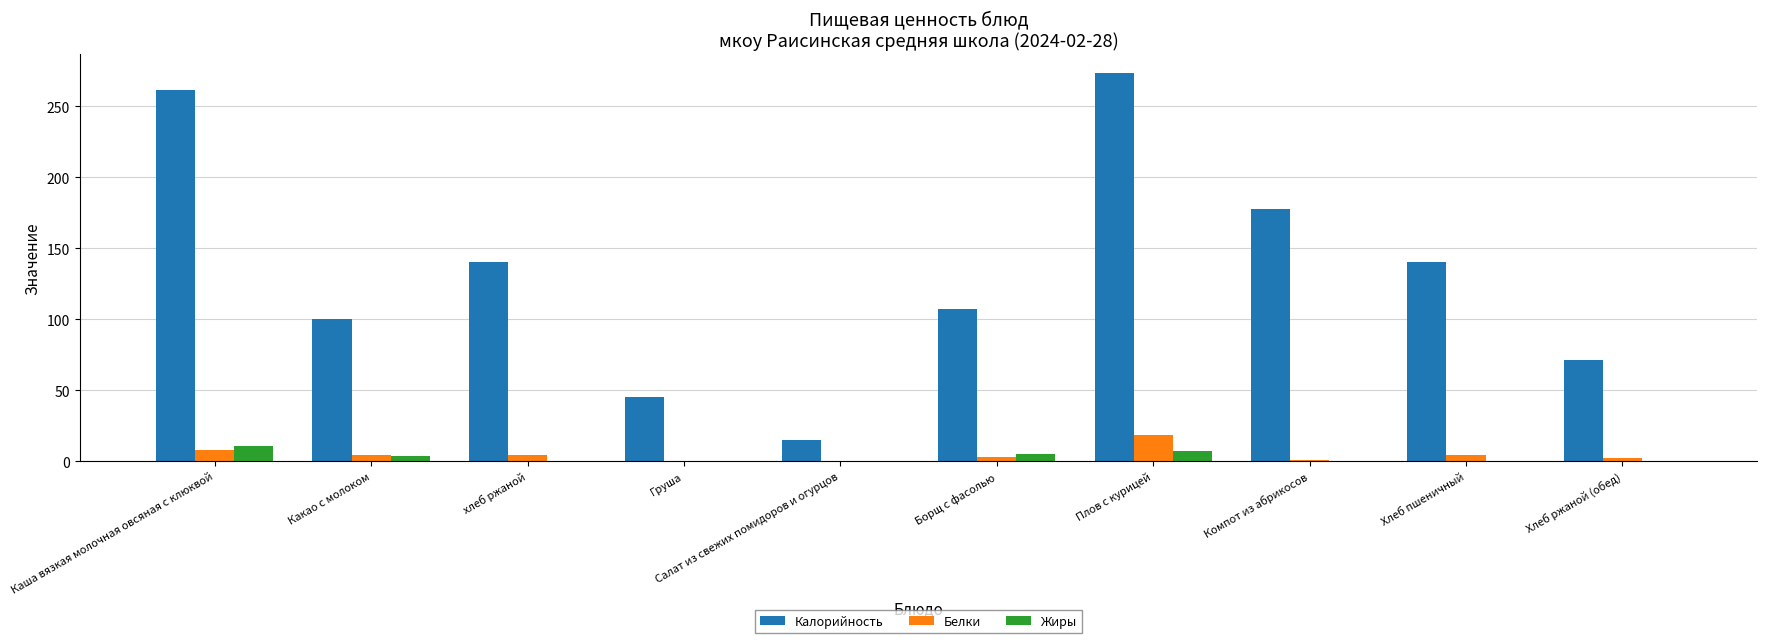

What is the total value across all series at Хлеб ржаной (обед)?

74.0